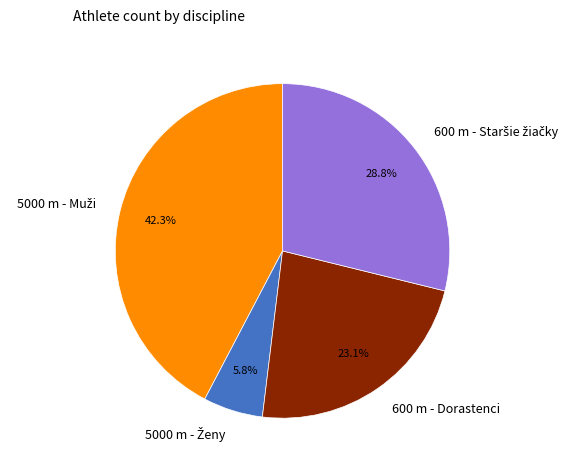

To the nearest percent, what is the average slice percentage?

25%